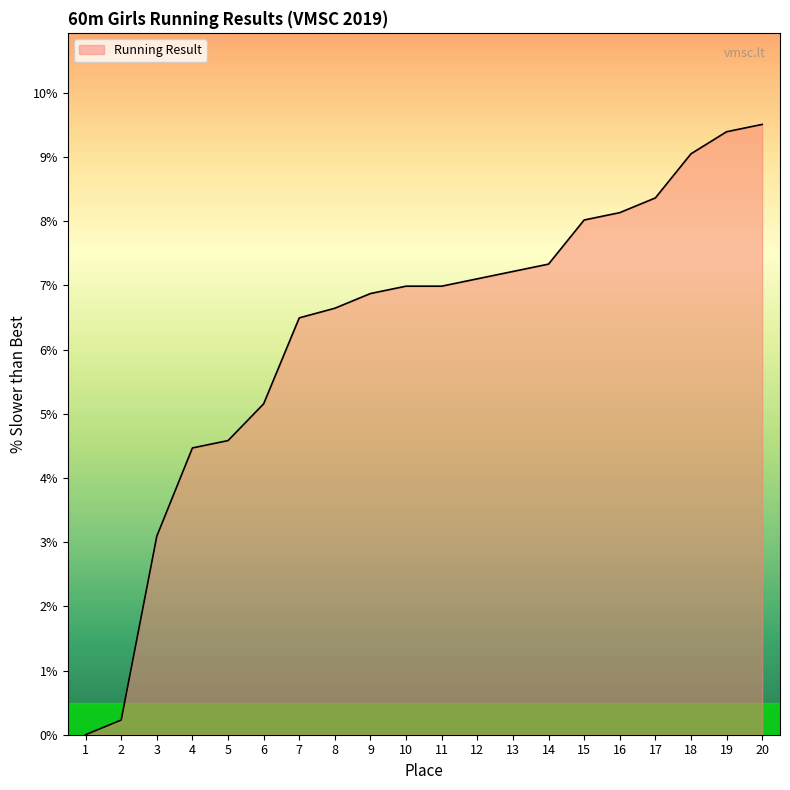

The value at 20 is 4.7. True or false?

False